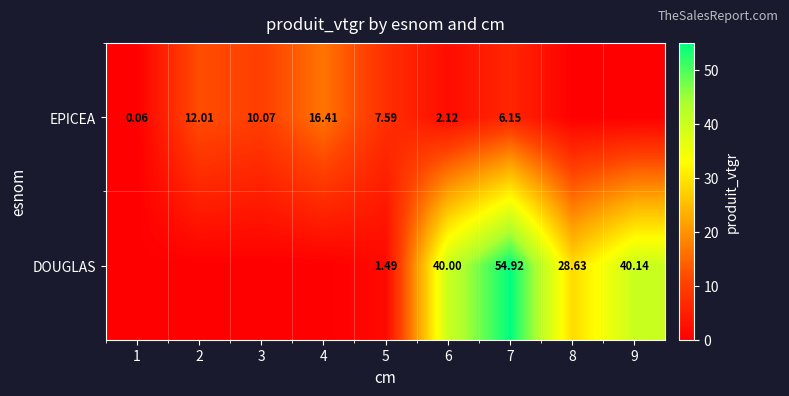

Rank the series at 7 from lowest to highest value.

EPICEA, DOUGLAS